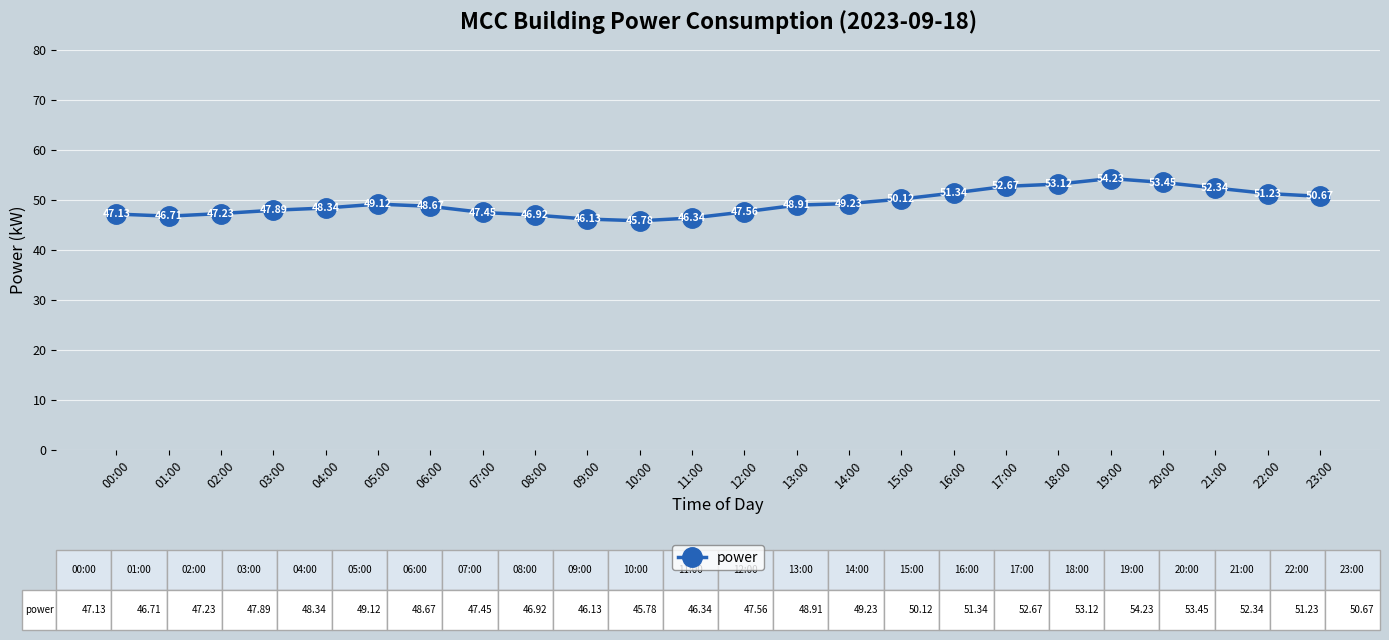

Reading right to left, list all the values displayed in this chart.

23:00=50.7	22:00=51.2	21:00=52.3	20:00=53.5	19:00=54.2	18:00=53.1	17:00=52.7	16:00=51.3	15:00=50.1	14:00=49.2	13:00=48.9	12:00=47.6	11:00=46.3	10:00=45.8	09:00=46.1	08:00=46.9	07:00=47.5	06:00=48.7	05:00=49.1	04:00=48.3	03:00=47.9	02:00=47.2	01:00=46.7	00:00=47.1